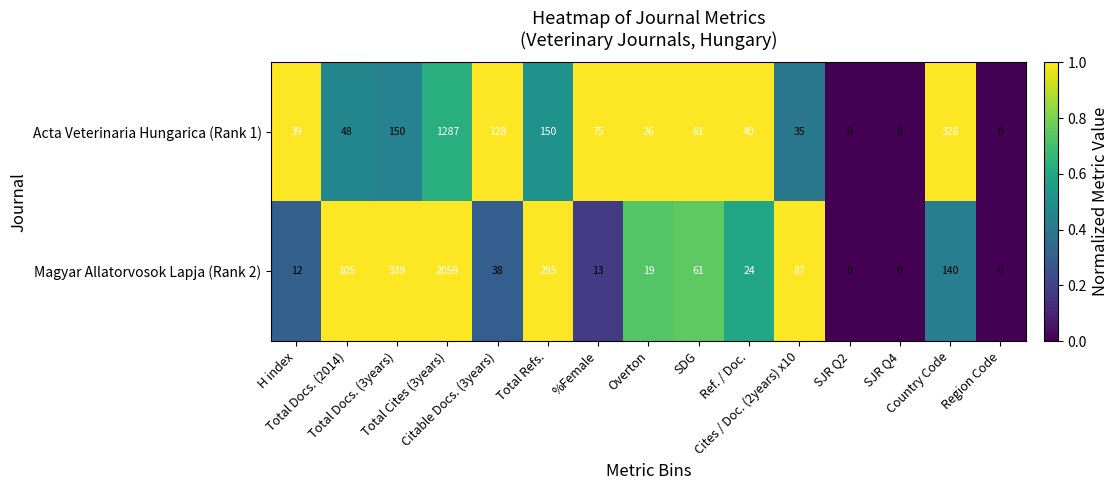

Which series has the largest range (max minus min)?

Magyar Allatorvosok Lapja (Rank 2)